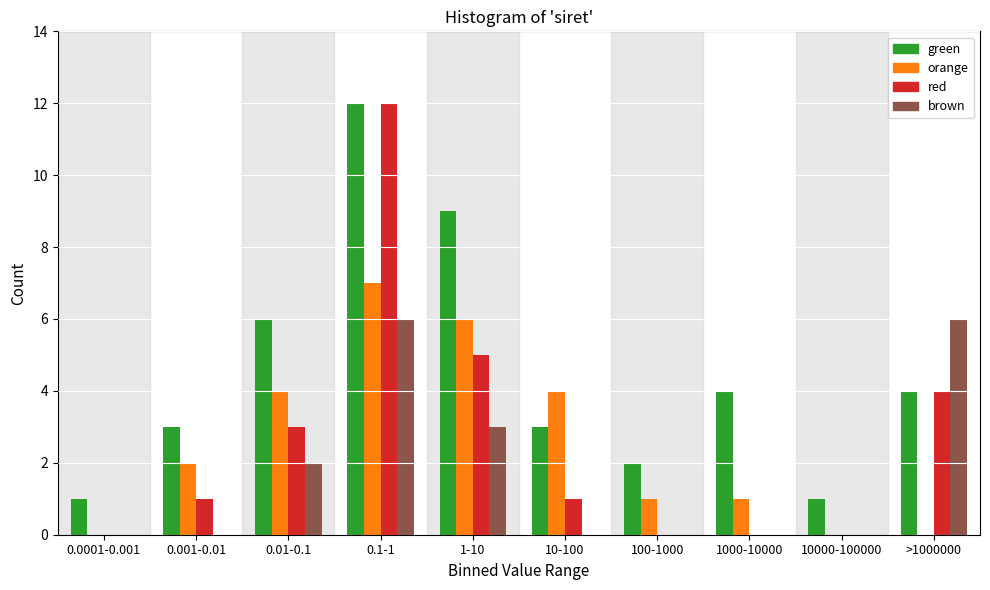

Which category has the highest value in the green series?

0.1-1